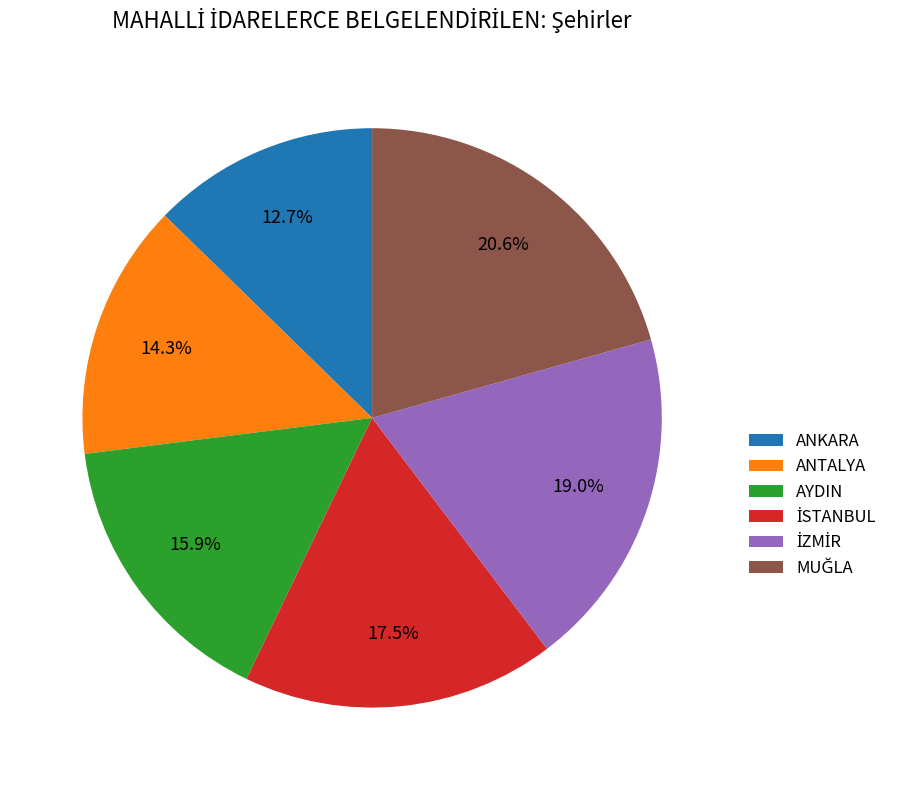

Is there a majority slice in this chart?

No